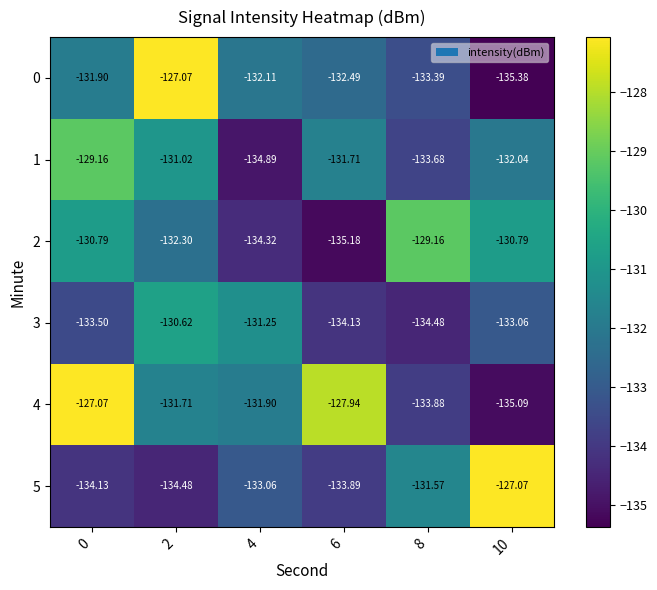

Is the value of 0 at 2 greater than the value of 2 at 0?

Yes